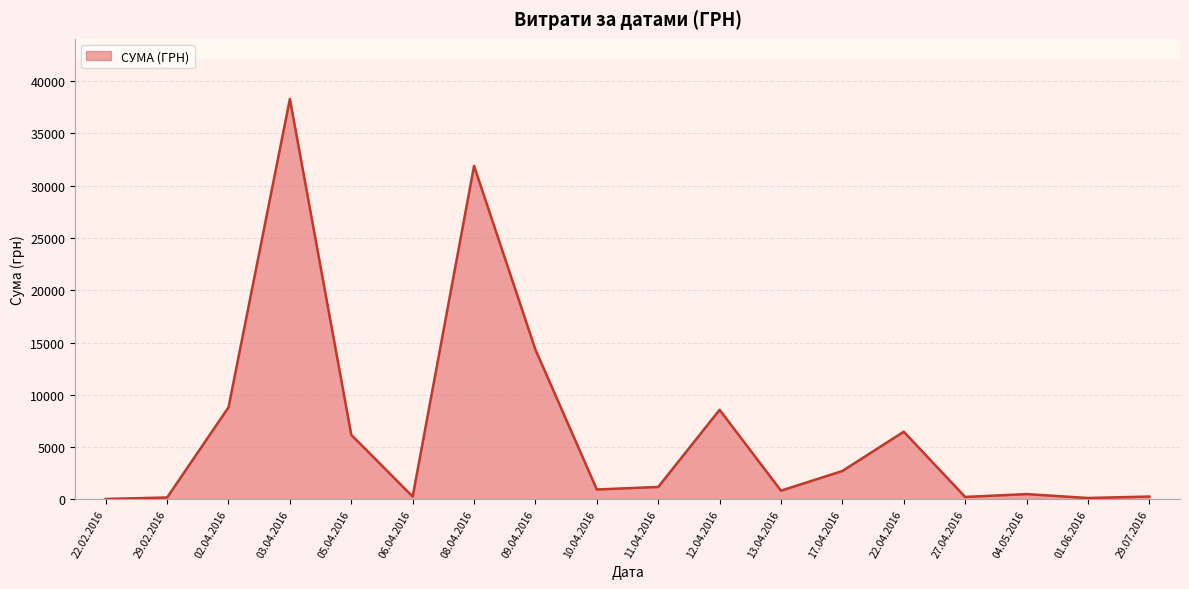

What is the sum of all values?

121839.8